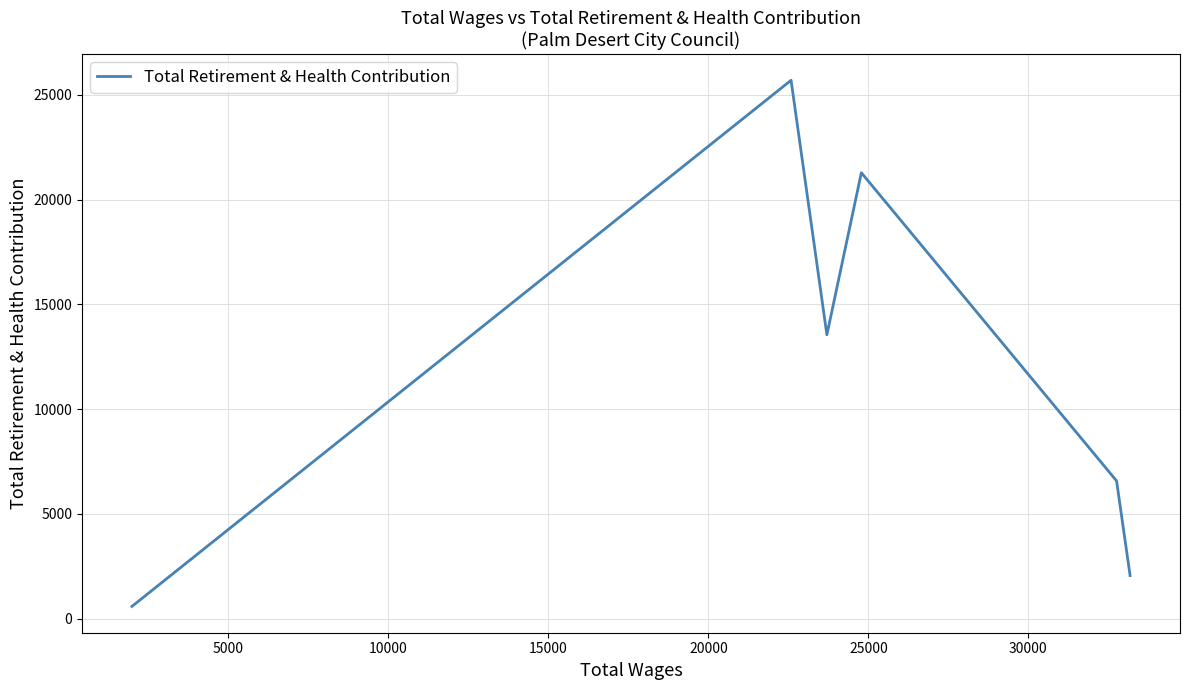

What is the difference between the maximum and second lowest values?

23639